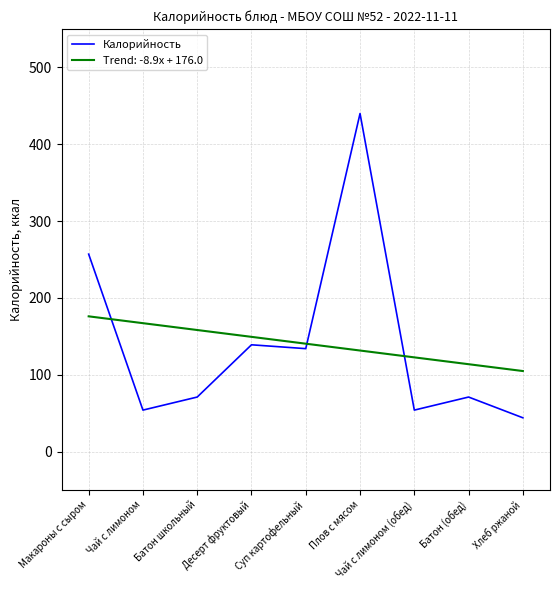

True or false: Trend: -8.9x + 176.0 has a value of 100.2 at Батон школьный.

False